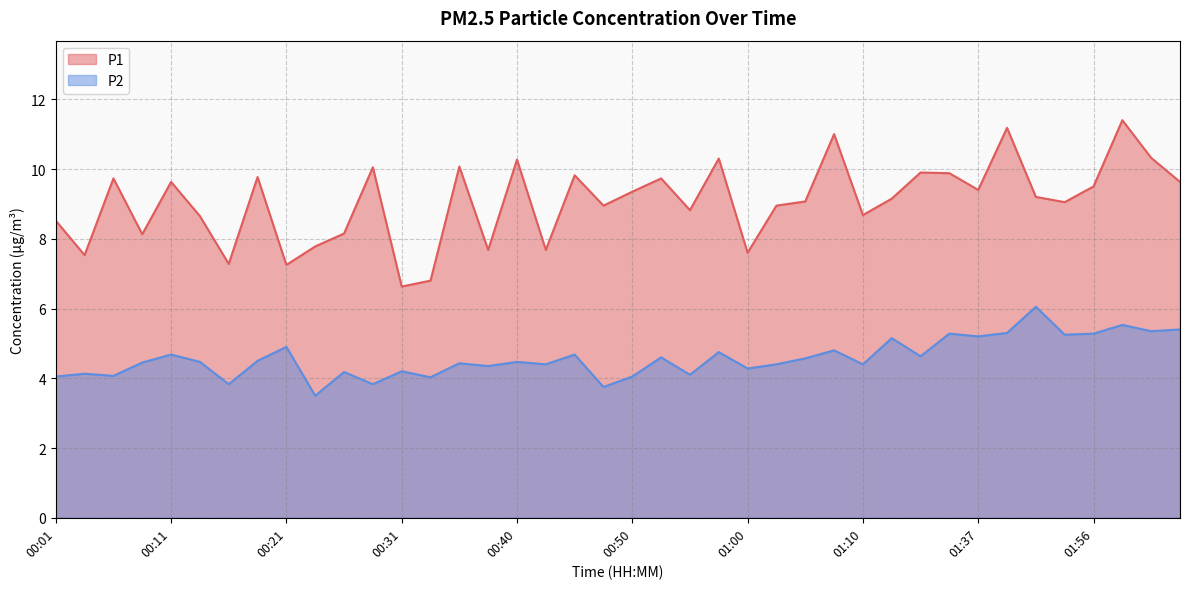

What is the label of the 3rd point from the right?

02:01